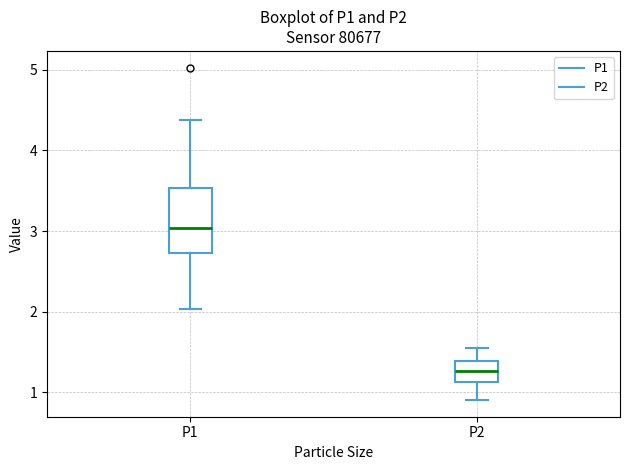

Reading left to right, read every box against the y-axis: the position of its median line, the range the box covers, and the ends of its whiskers. The values are not printed on the chart, so give them approximately, as read against the axis.

P1: median 3.0, box 2.7 to 3.5, whiskers 2.0 to 4.4
P2: median 1.3, box 1.1 to 1.4, whiskers 0.9 to 1.6